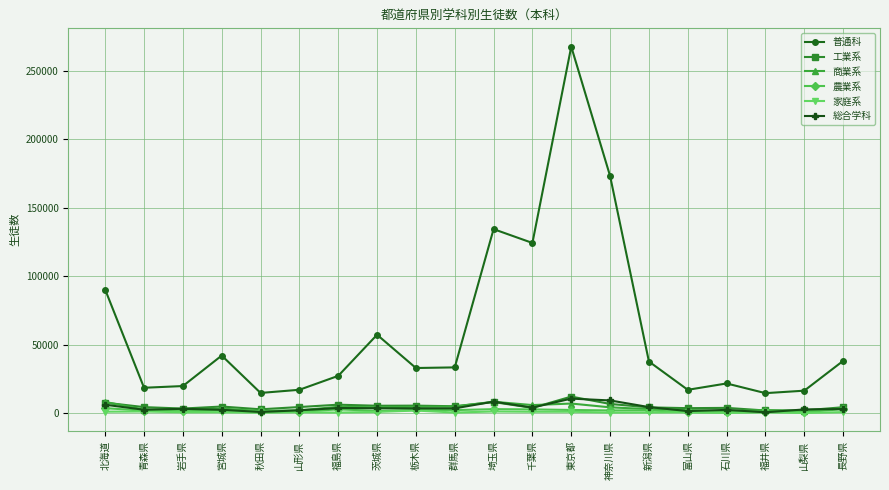

Which series changed the most between 青森県 and 群馬県?

普通科